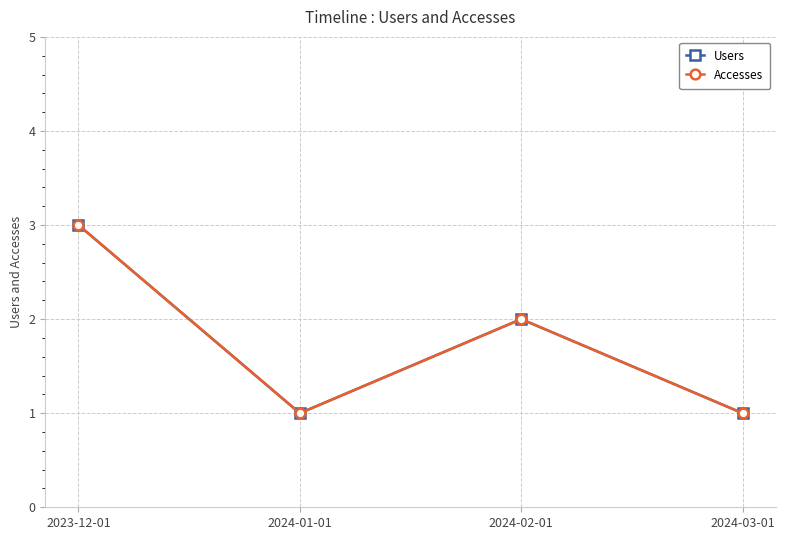

Is this an area chart (filled region under the line)?

No